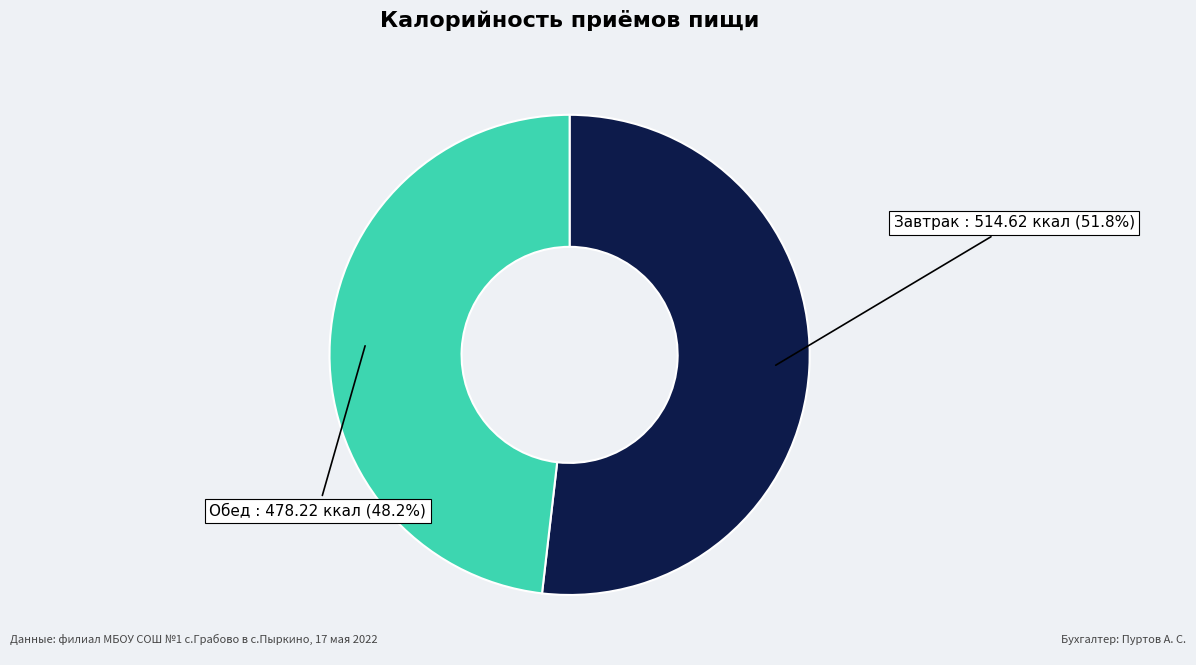

Count the number of slices in the pie.

2